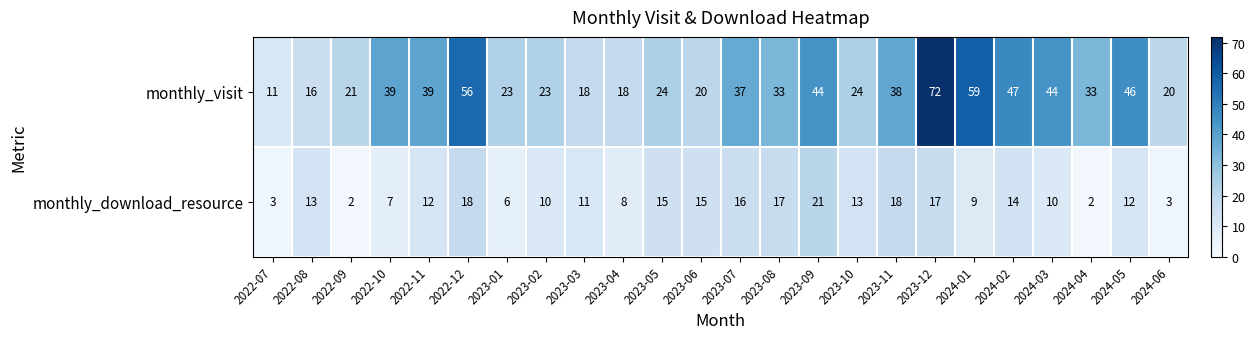

Which series has the largest total across all categories?

monthly_visit